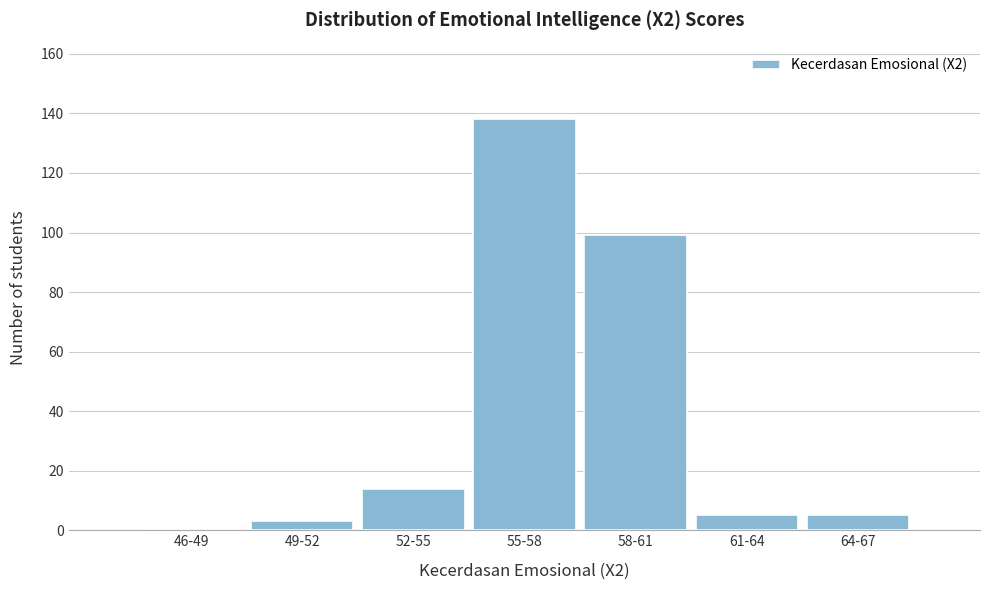

Reading left to right, extract all data points from this chart.

46-49=0	49-52=3	52-55=14	55-58=138	58-61=99	61-64=5	64-67=5